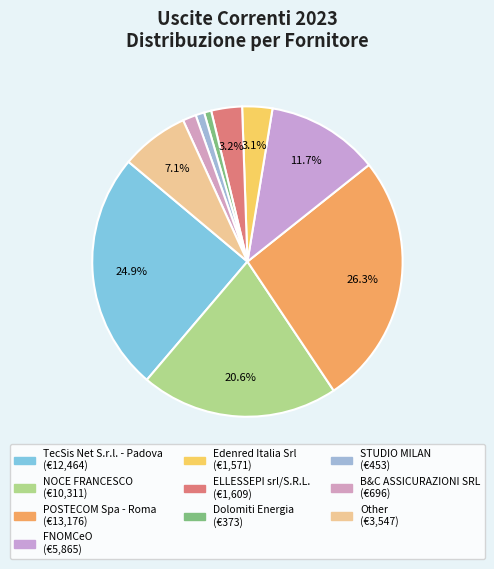

Which slice is the smallest?

Dolomiti Energia